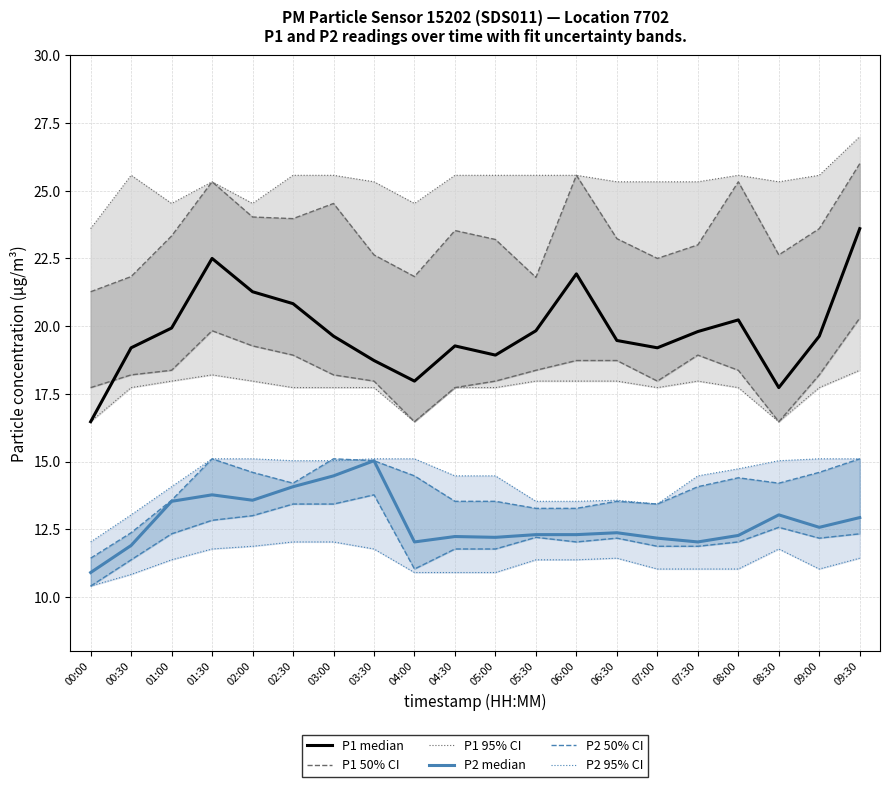

How many data points in P1 median are less than 19?

5